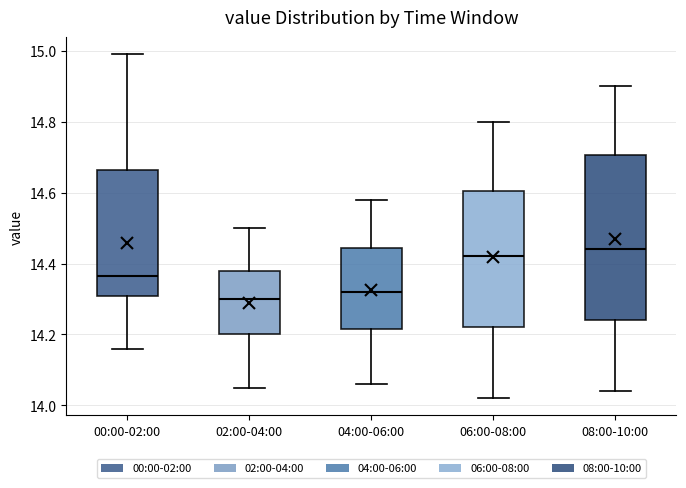

Reading left to right, read every box against the y-axis: the position of its median line, the range the box covers, and the ends of its whiskers. The values are not printed on the chart, so give them approximately, as read against the axis.

00:00-02:00: median 14.36, box 14.30 to 14.66, whiskers 14.16 to 15.00
02:00-04:00: median 14.30, box 14.20 to 14.38, whiskers 14.06 to 14.50
04:00-06:00: median 14.32, box 14.22 to 14.44, whiskers 14.06 to 14.58
06:00-08:00: median 14.42, box 14.22 to 14.60, whiskers 14.02 to 14.80
08:00-10:00: median 14.44, box 14.24 to 14.70, whiskers 14.04 to 14.90